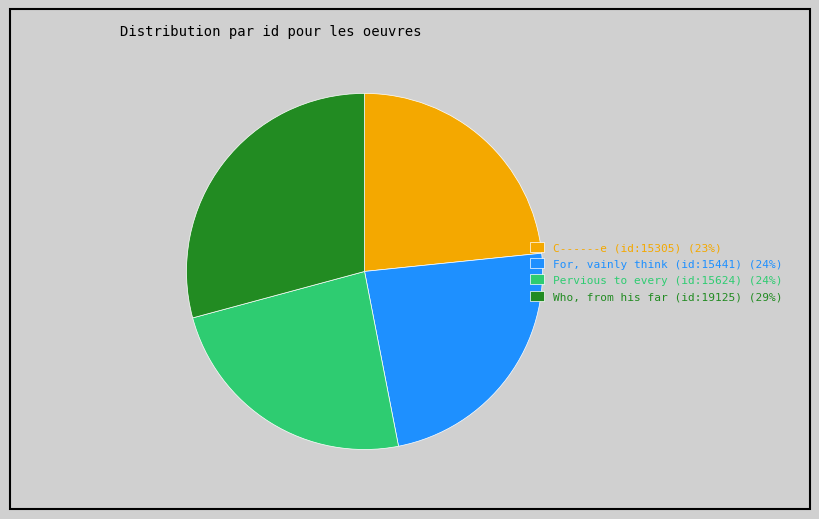

Between C------e (id:15305) (23%) and Who, from his far (id:19125) (29%), which is larger?

Who, from his far (id:19125) (29%)